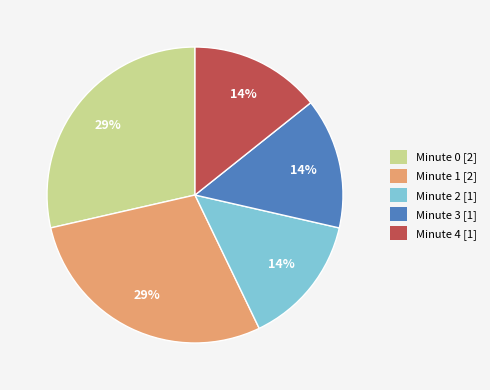

Count the number of slices in the pie.

5